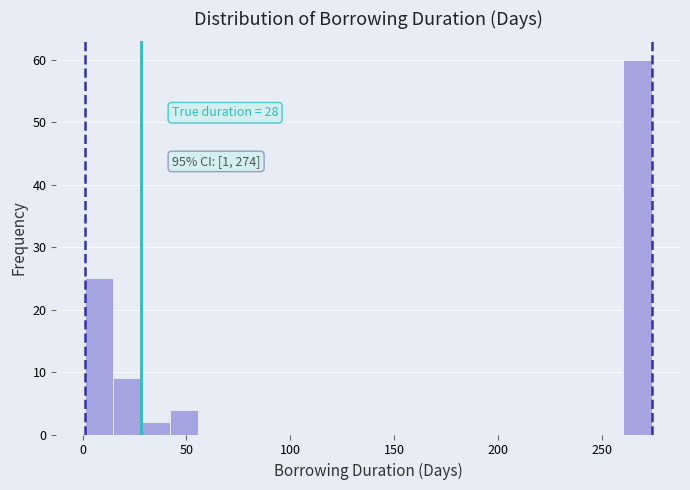

Read against the x-axis, roughly where is the centre of the tallest bar?

265